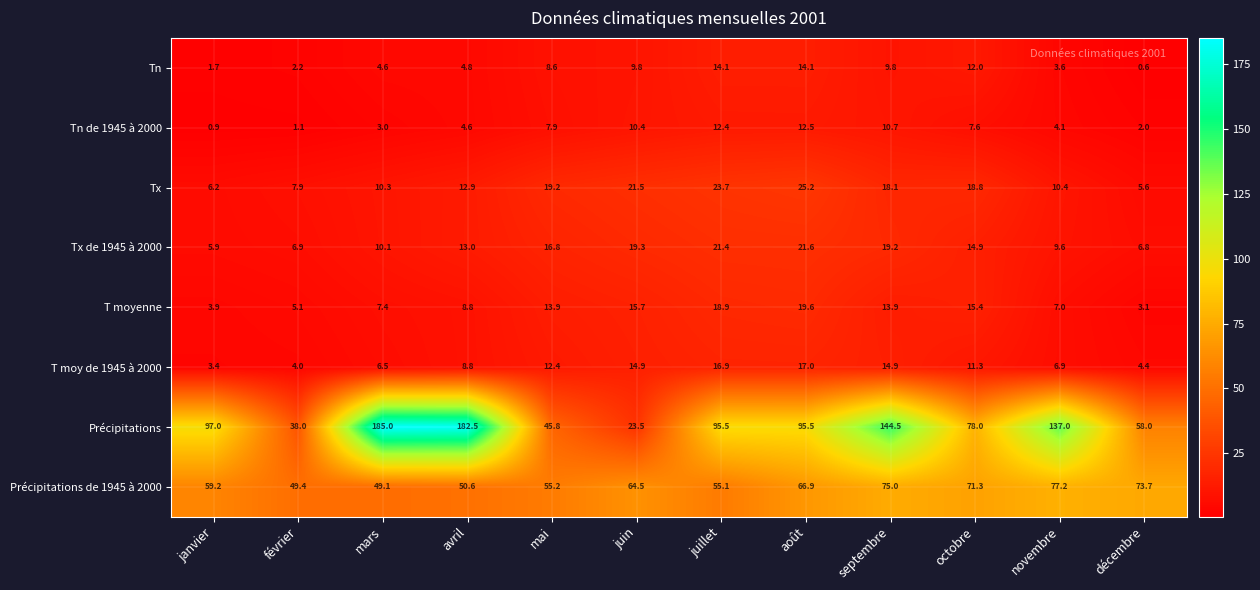

At which label is Tn closest to 7?

mai